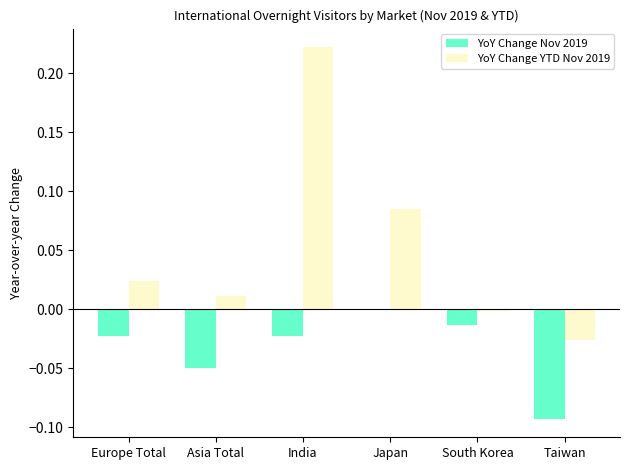

Is the value of YoY Change YTD Nov 2019 at Taiwan greater than the value of YoY Change Nov 2019 at Asia Total?

Yes